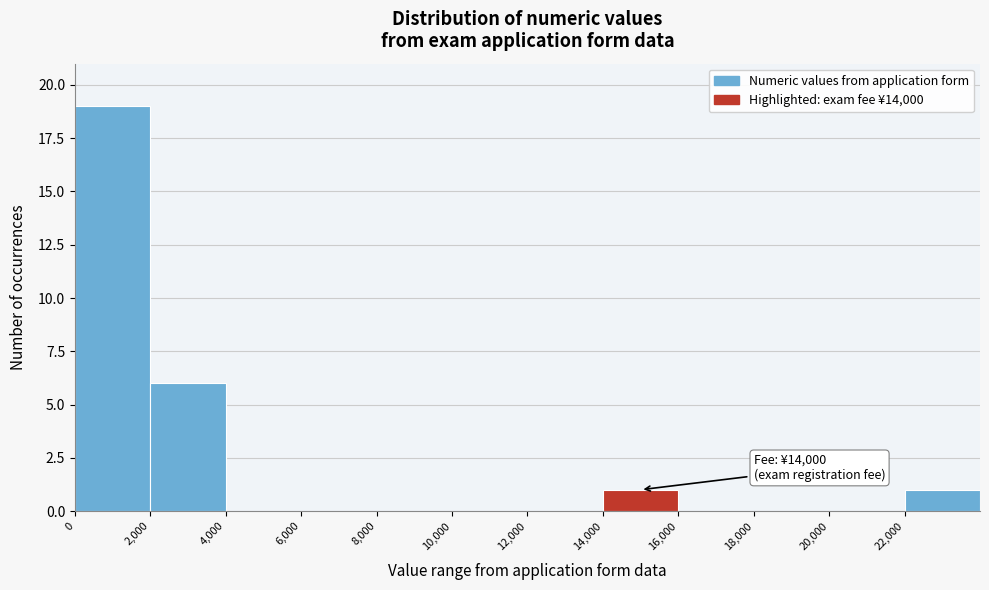

Over which range of the x-axis is the bar tallest?

0 to 2000